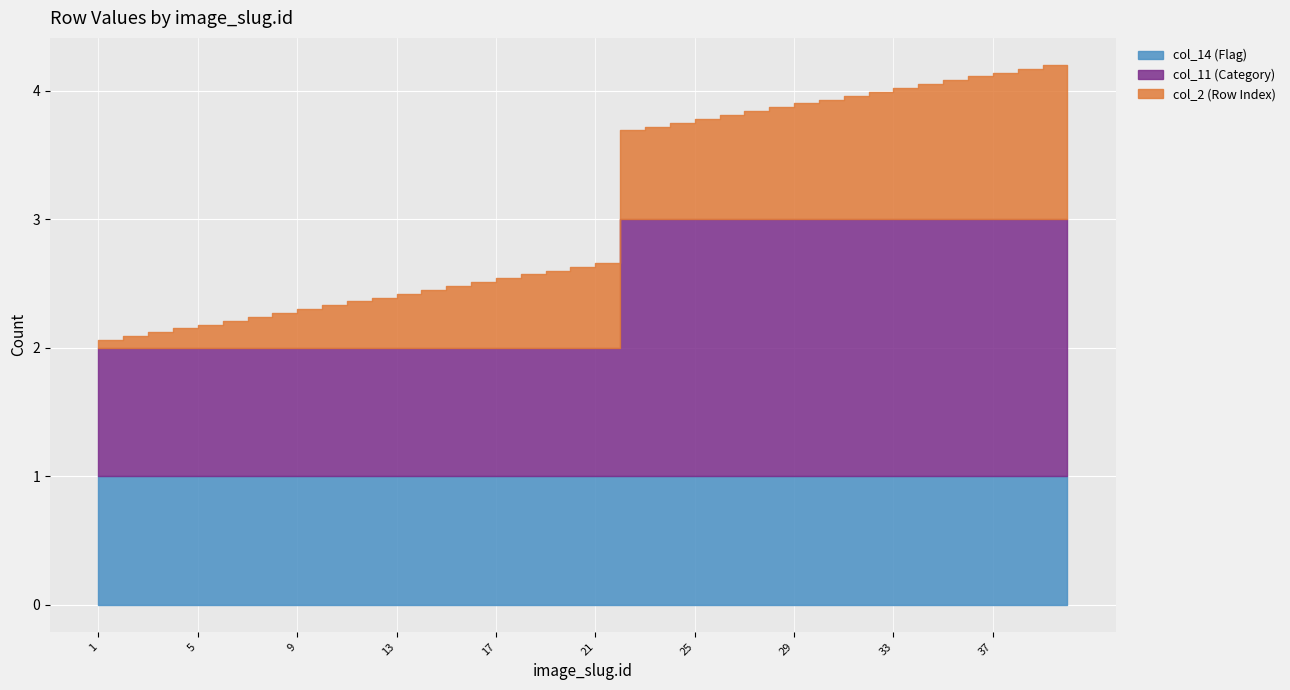

The value of col_14 (Flag) at 33 is 1. True or false?

True